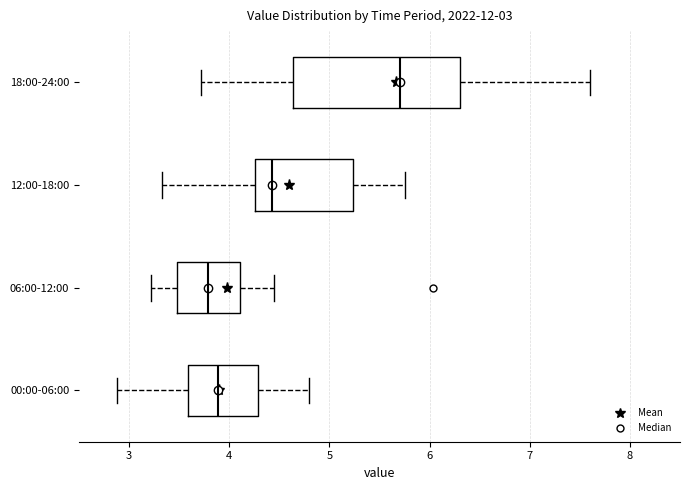

Comparing the boxes themselves (not the whiskers), which one is the widest?

18:00-24:00